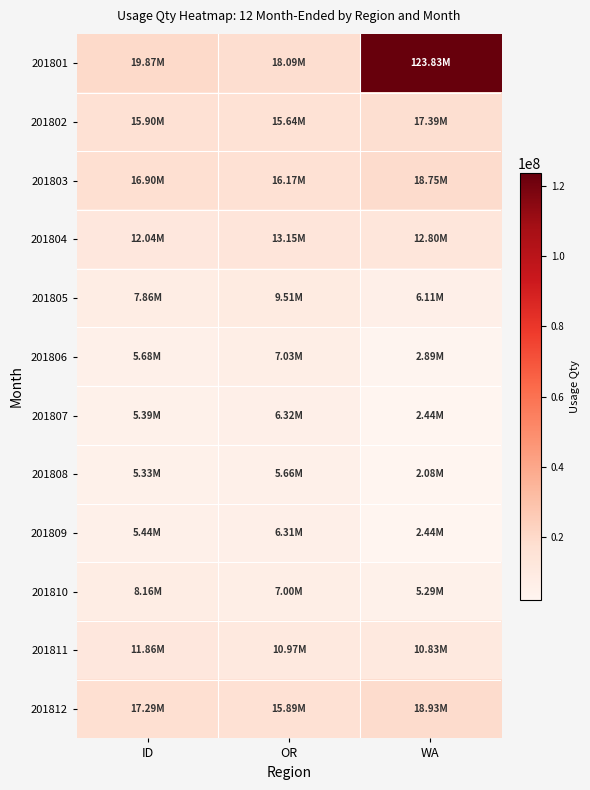

Reading right to left, what are all the values shown in this chart?

201801: WA=123827200.3	OR=18085083.6	ID=19874322.1
201802: WA=17388420.8	OR=15636759.0	ID=15904027.3
201803: WA=18750439.6	OR=16165841.7	ID=16896338.1
201804: WA=12798699.4	OR=13146324.7	ID=12037271.8
201805: WA=6113675.2	OR=9511608.7	ID=7863016.7
201806: WA=2885593.4	OR=7028304.5	ID=5675051.2
201807: WA=2441175.1	OR=6318315.1	ID=5390602.7
201808: WA=2083856.6	OR=5664059.7	ID=5327765.4
201809: WA=2439745.8	OR=6306987.0	ID=5440819.3
201810: WA=5289114.1	OR=7002859.6	ID=8162132.5
201811: WA=10830584.2	OR=10969343.4	ID=11863126.6
201812: WA=18925820.4	OR=15887138.2	ID=17288909.5